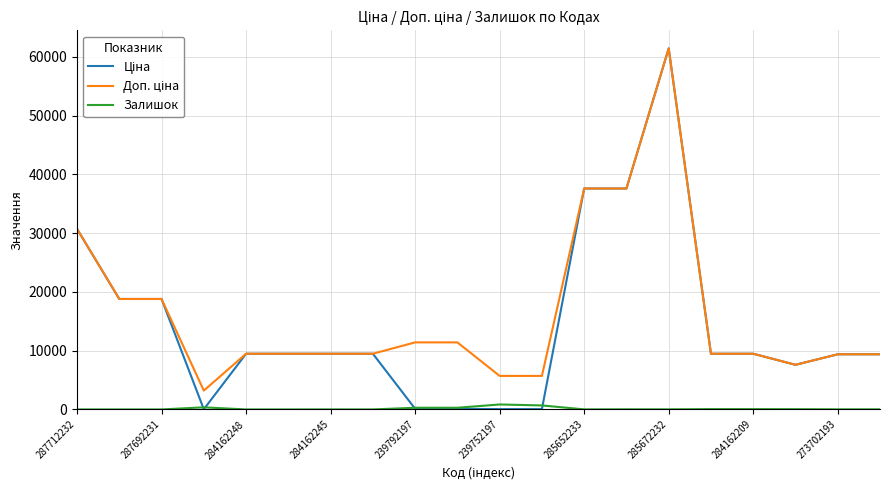

What is the greatest value displayed?

61434.3